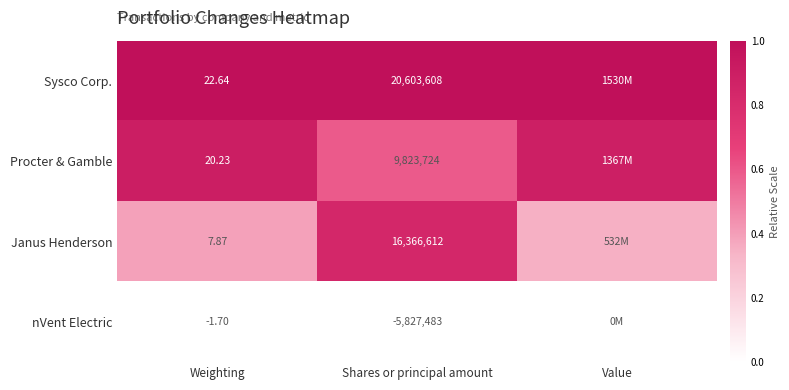

Between Weighting and Shares or principal amount, which series saw the biggest shift?

Sysco Corp.